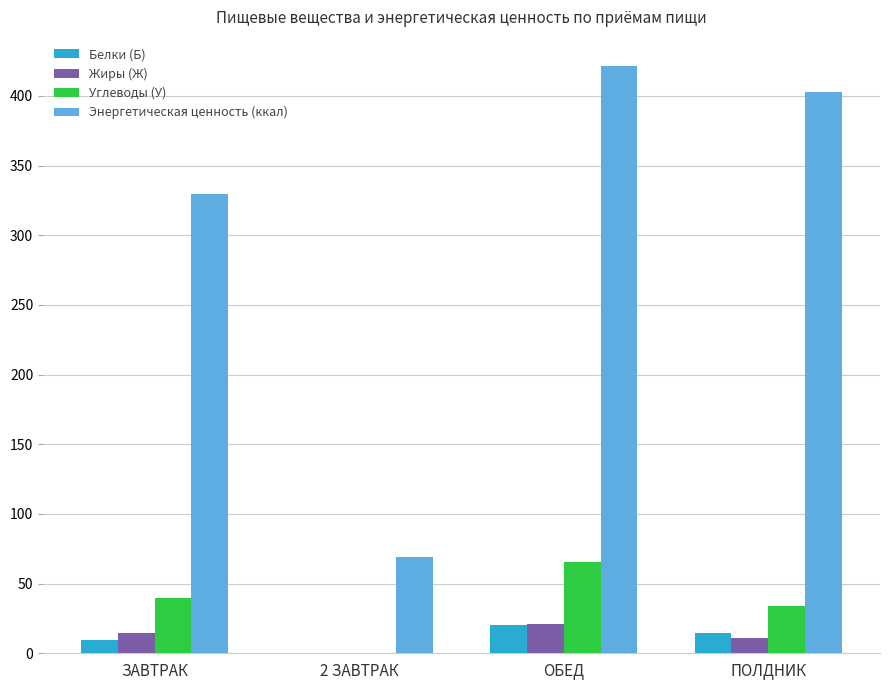

Which series has the largest total across all categories?

Энергетическая ценность (ккал)